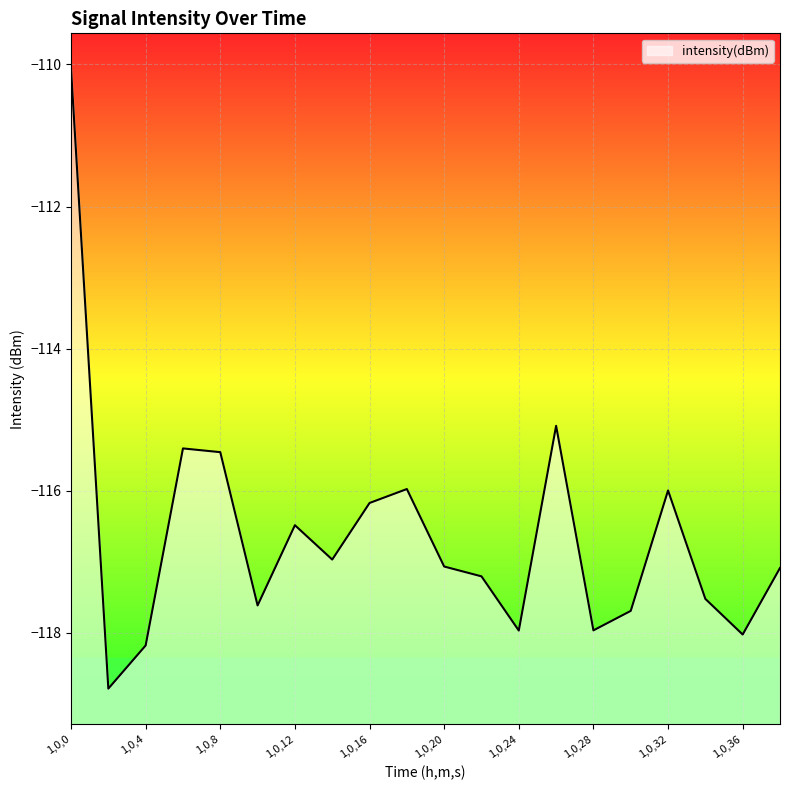

What is the average value?

-116.6